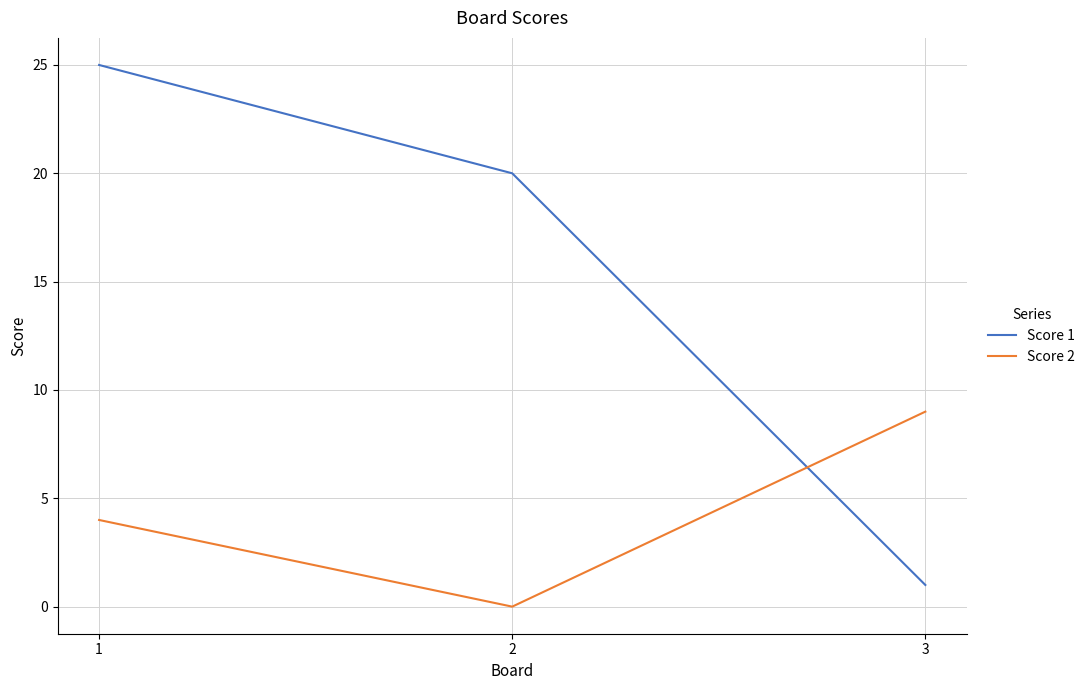

What is the sum of the Score 1 values at 1 and 2?

45